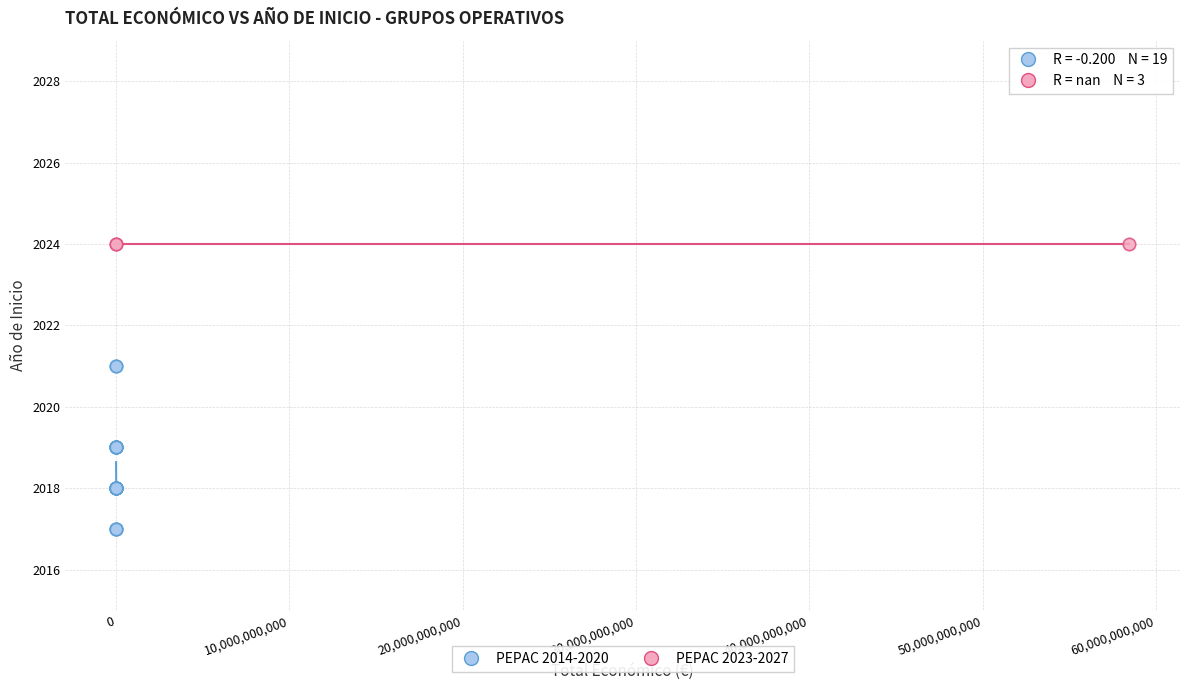

Which series reaches the minimum Y coordinate?

PEPAC 2014-2020